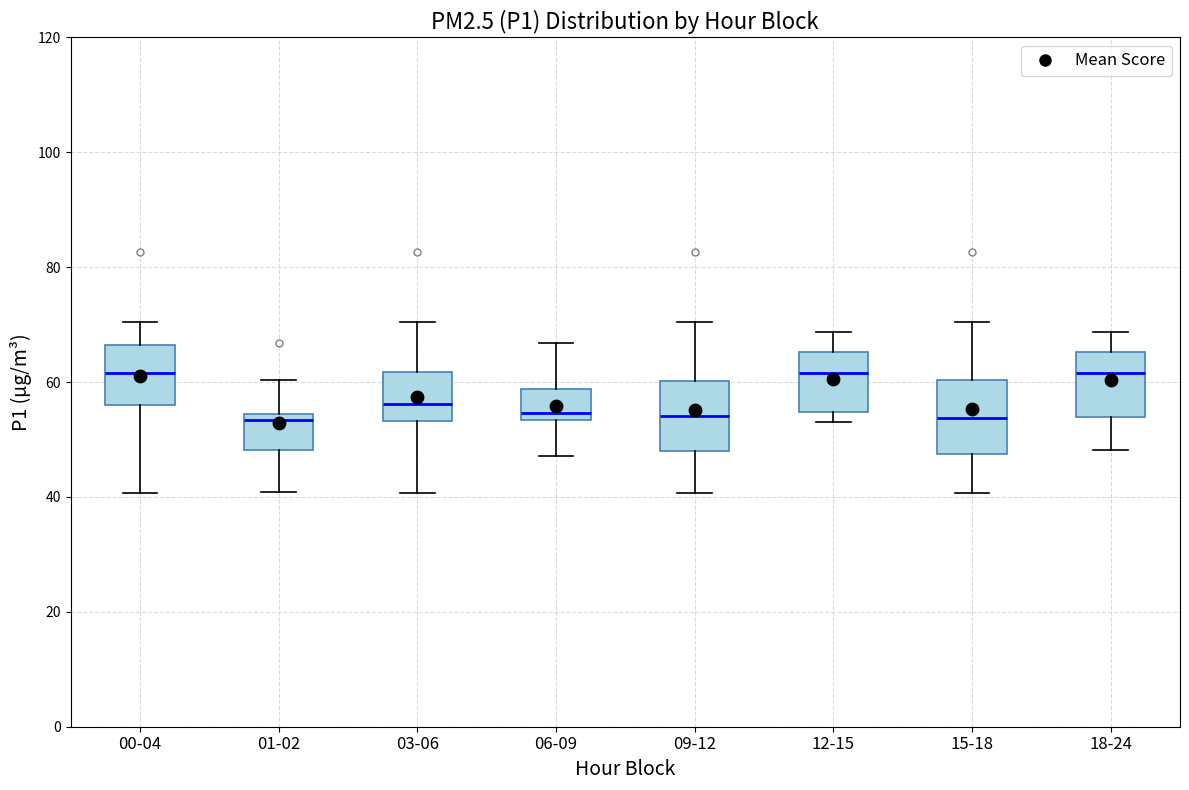

Reading left to right, transcribe this box plot: for each box, give where its median line is, the range the box spans, and where its two whiskers end, as read against the y-axis. The values are not printed on the chart, so give them approximately, as read against the axis.

00-04: median 62, box 56 to 66, whiskers 40 to 70
01-02: median 54 (just below the box's upper edge), box 48 to 54, whiskers 40 to 60
03-06: median 56, box 54 to 62, whiskers 40 to 70
06-09: median 54 (just above the box's lower edge), box 54 to 58, whiskers 48 to 66
09-12: median 54, box 48 to 60, whiskers 40 to 70
12-15: median 62, box 54 to 66, whiskers 52 to 68
15-18: median 54, box 48 to 60, whiskers 40 to 70
18-24: median 62, box 54 to 66, whiskers 48 to 68